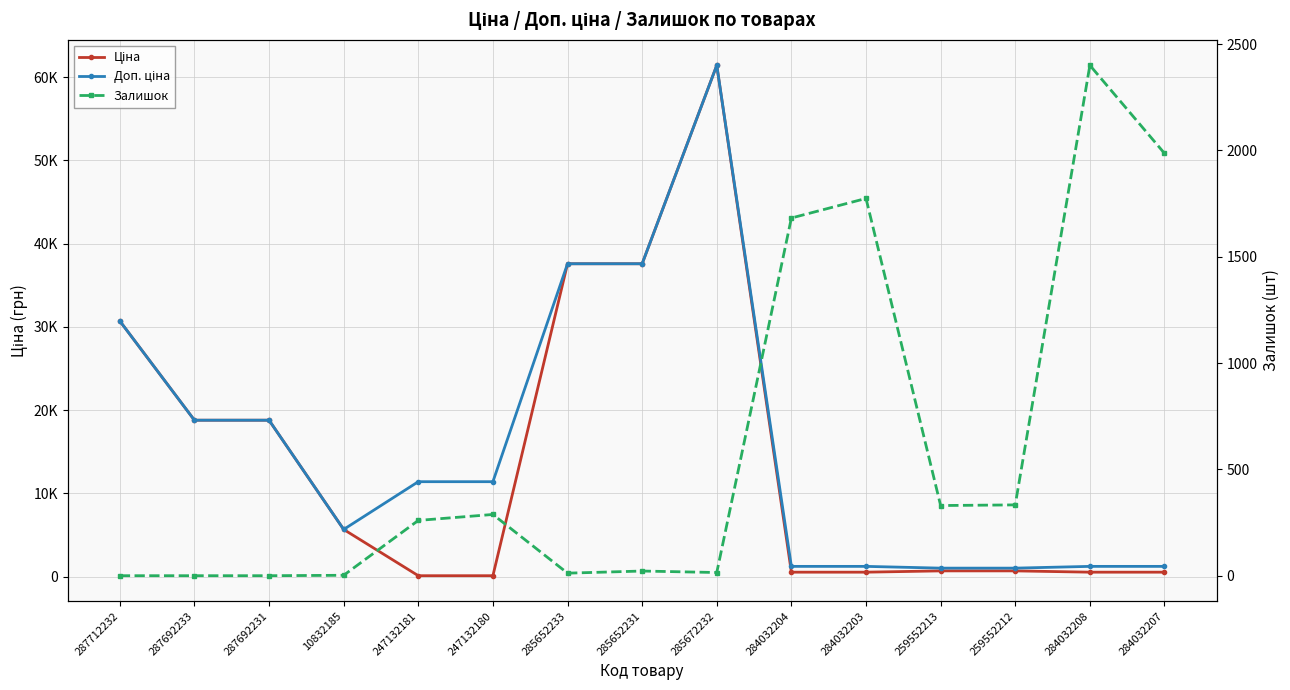

Between 287712232 and 284032203, which is larger?

287712232